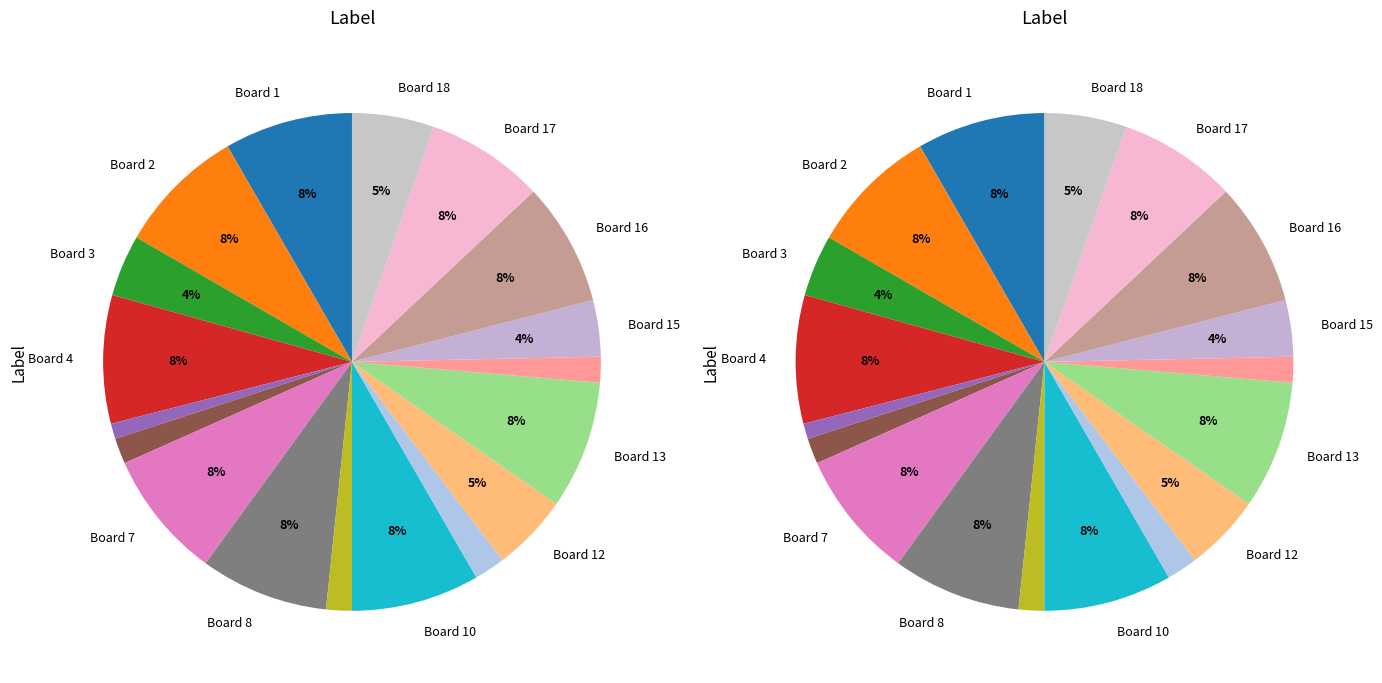

Approximately how many times larger is the value at Board 18 compared to Board 5?

5.3